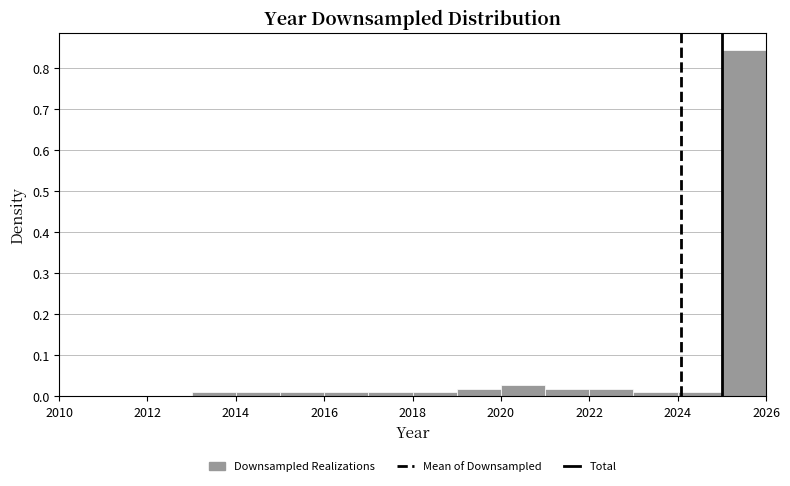

Reading left to right, transcribe this chart: for each bar, give the range it covers on the x-axis and its height. The values are not printed on the chart, so give them approximately, as read against the axis.

2010 to 2011: 0
2011 to 2012: 0
2012 to 2013: 0
2013 to 2014: under 0.01
2014 to 2015: under 0.01
2015 to 2016: under 0.01
2016 to 2017: under 0.01
2017 to 2018: under 0.01
2018 to 2019: under 0.01
2019 to 2020: 0.02
2020 to 2021: 0.03
2021 to 2022: 0.02
2022 to 2023: 0.02
2023 to 2024: under 0.01
2024 to 2025: under 0.01
2025 to 2026: 0.84